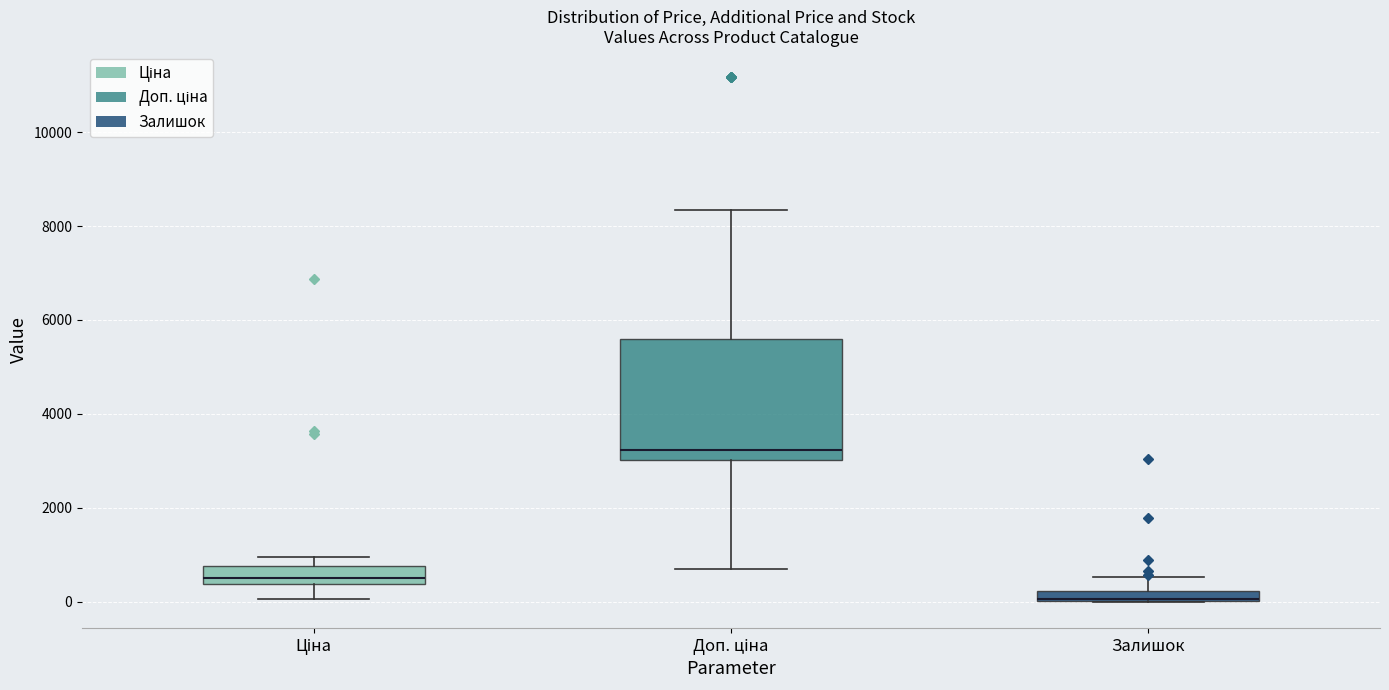

Where is the upper edge of the box for Доп. ціна on the y-axis? The values are not printed on the chart, so give them approximately, as read against the axis.

5600